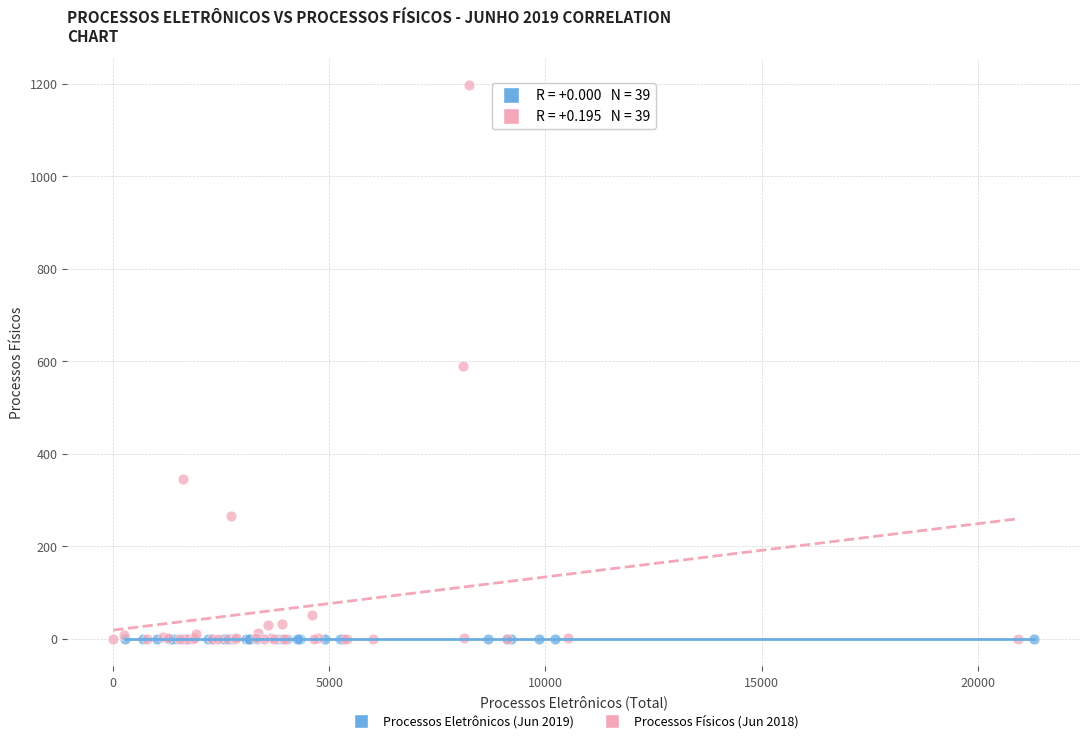

What are all the series names shown in the legend?

Processos Eletrônicos (Jun 2019), Processos Físicos (Jun 2018)